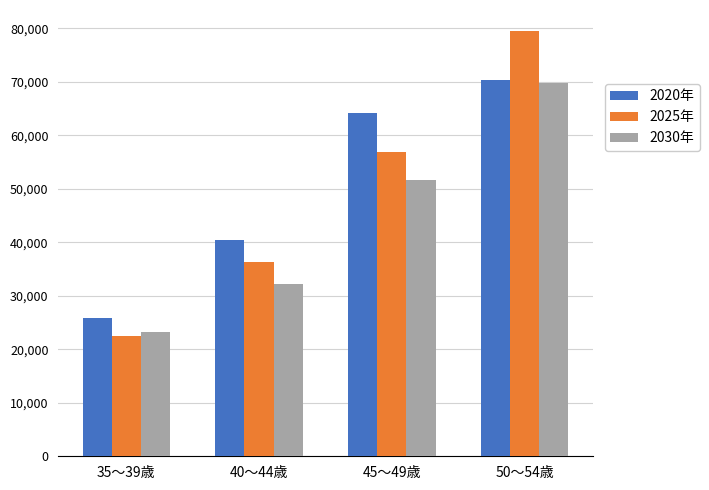

At which category does the chart reach its peak across all series?

50～54歳